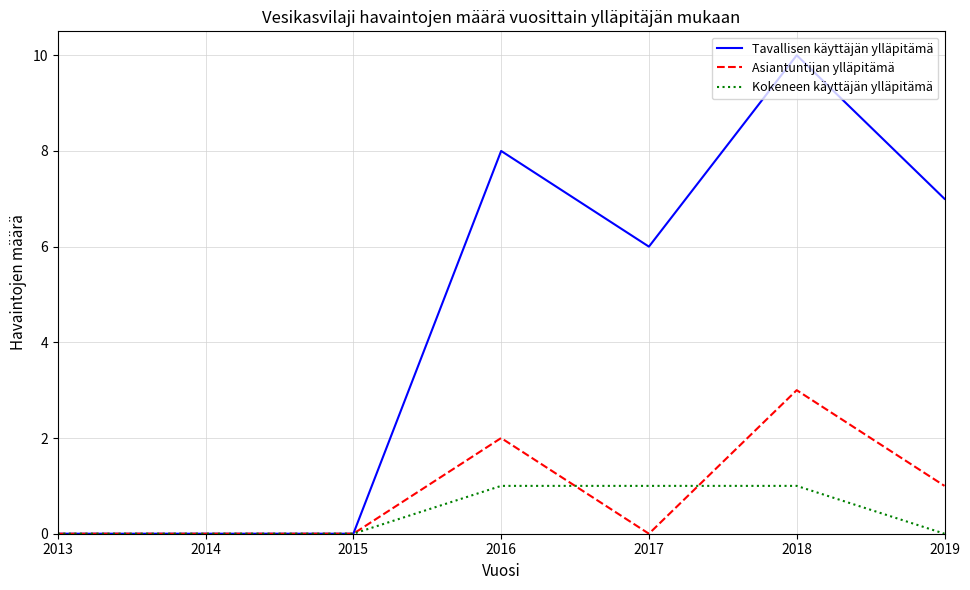

Is the value of Kokeneen käyttäjän ylläpitämä at 2019 greater than the value of Asiantuntijan ylläpitämä at 2019?

No